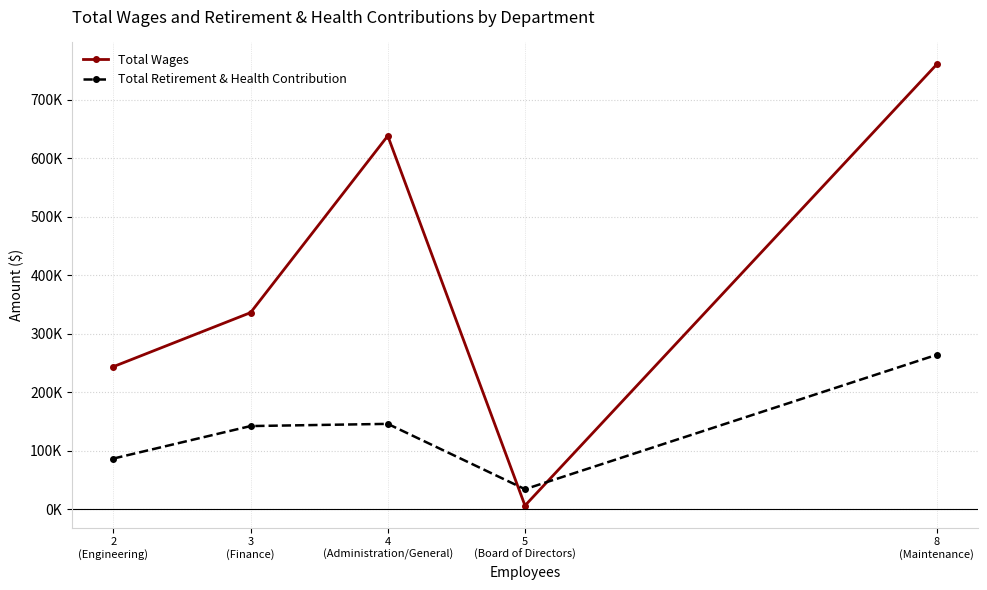

What are all the series names shown in the legend?

Total Wages, Total Retirement & Health Contribution